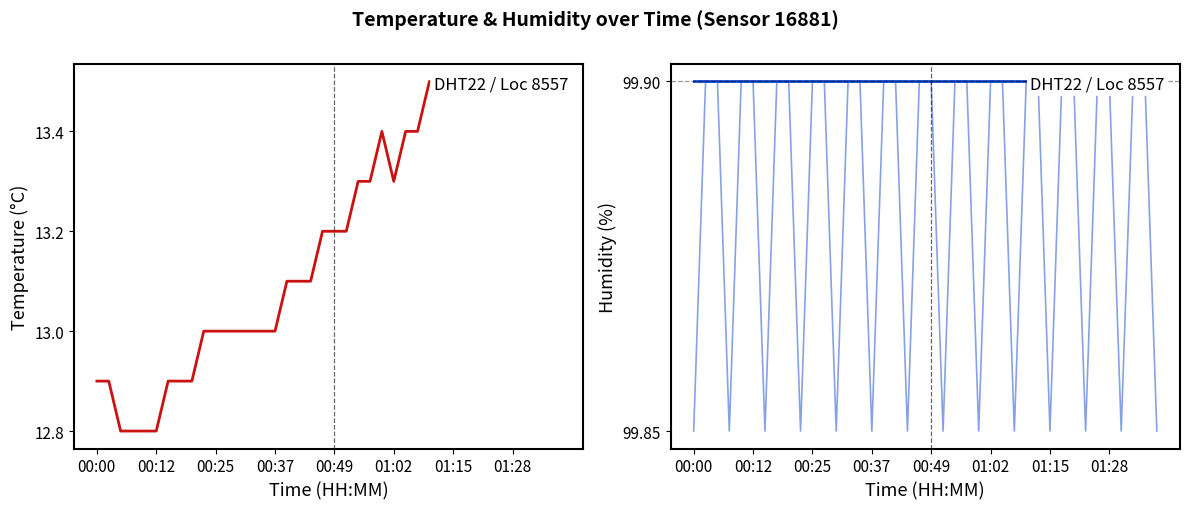

How many interior local valleys does the temperature series have?

1